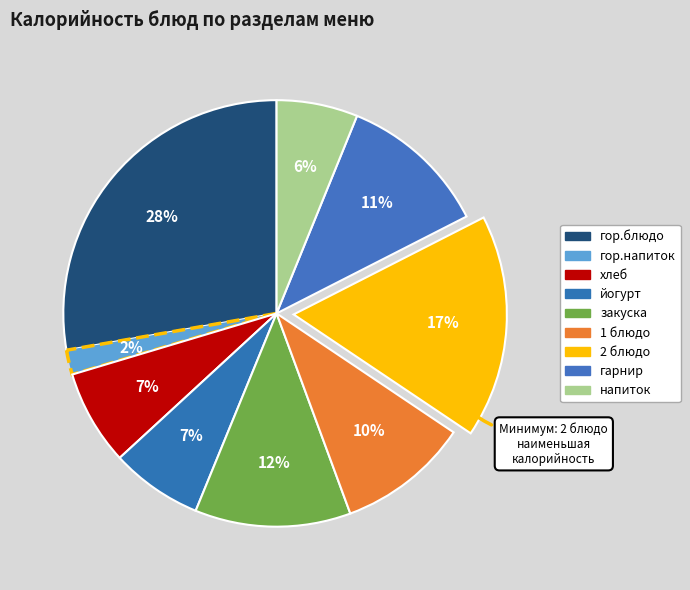

What is the change in value from гор.напиток to напиток?

+64.1